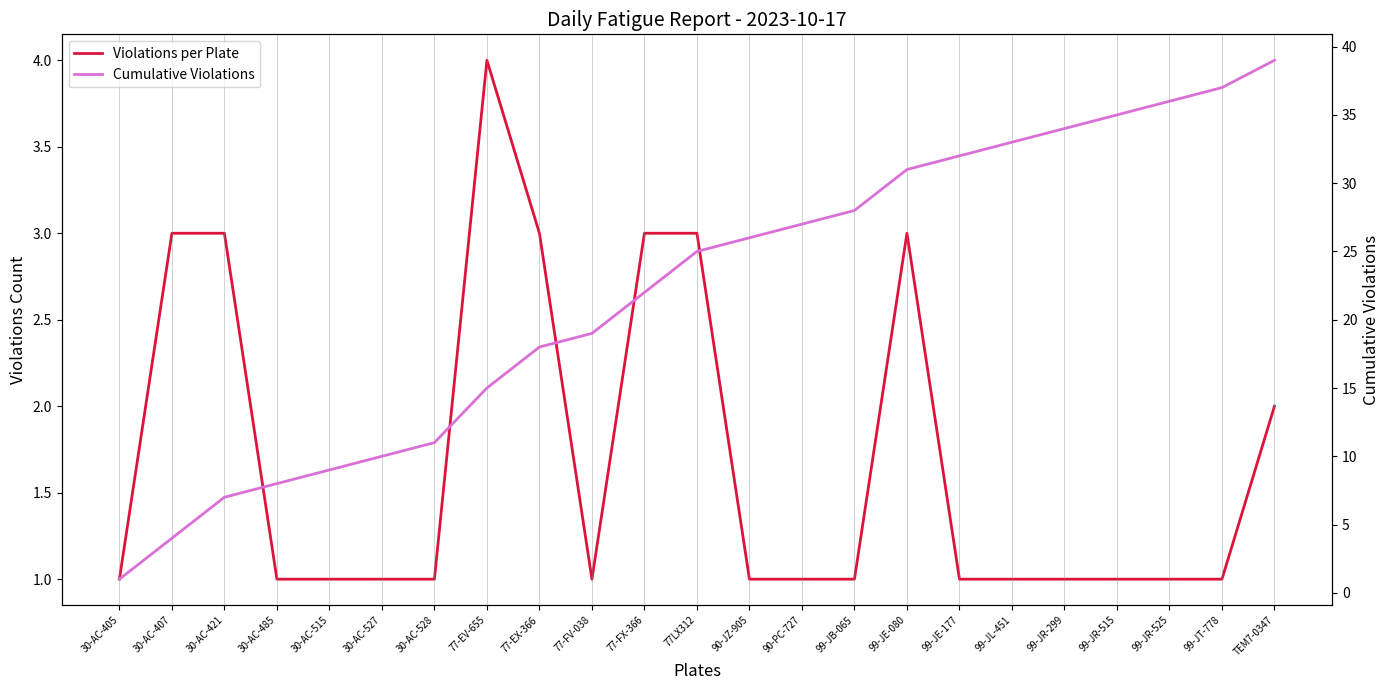

What position from the right is 90-JZ-905?

11